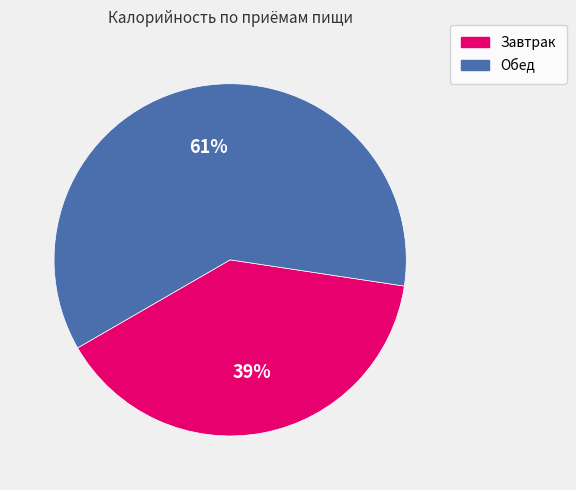

To the nearest percent, what percentage of the pie is Обед?

61%